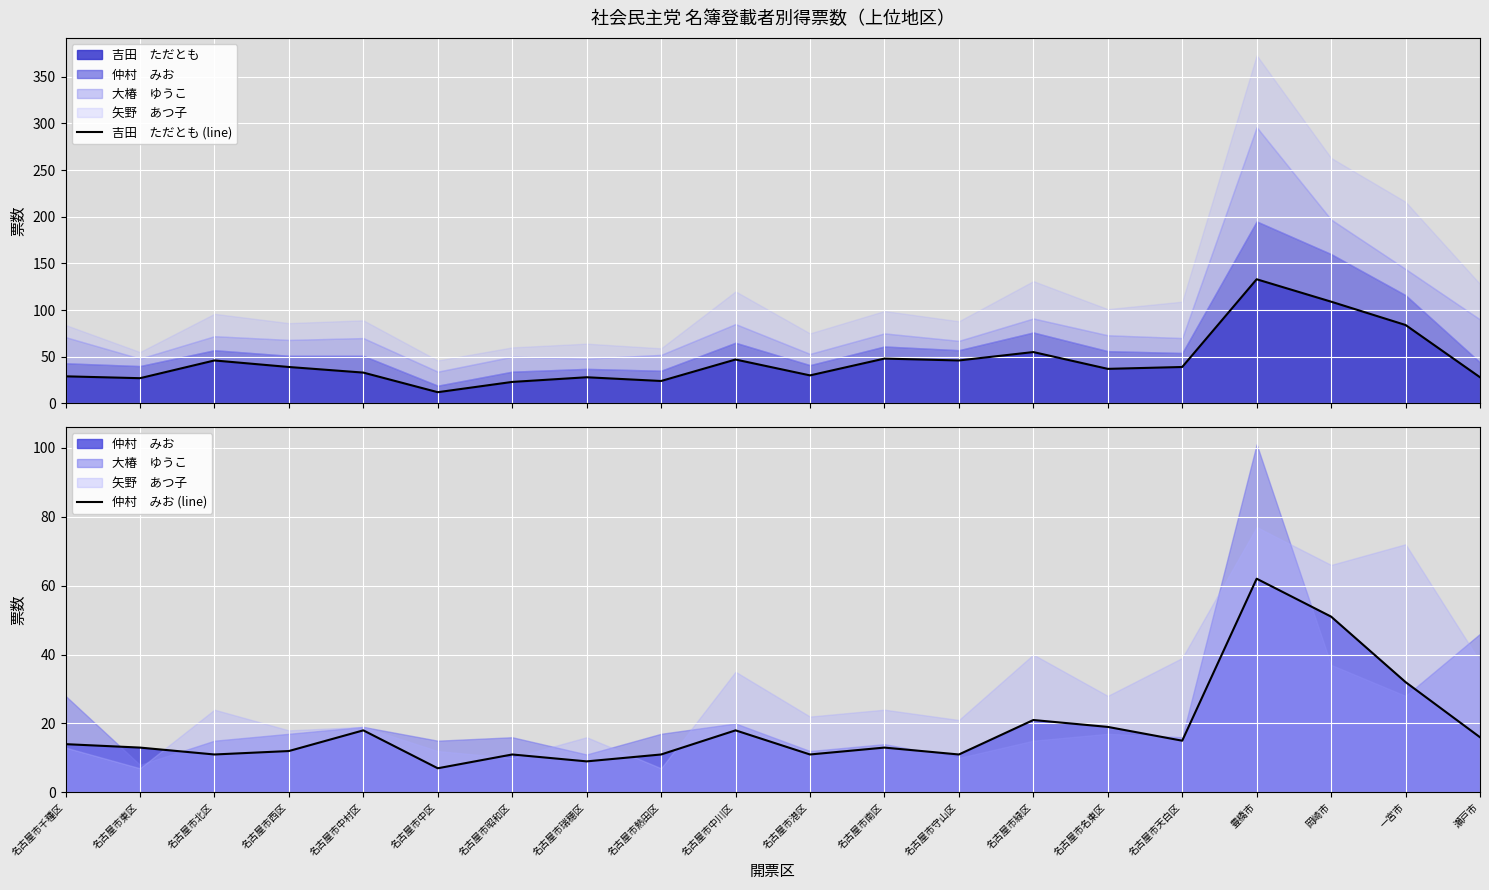

True or false: 仲村　みお (line) and 吉田　ただとも (line) cross at least once.

False